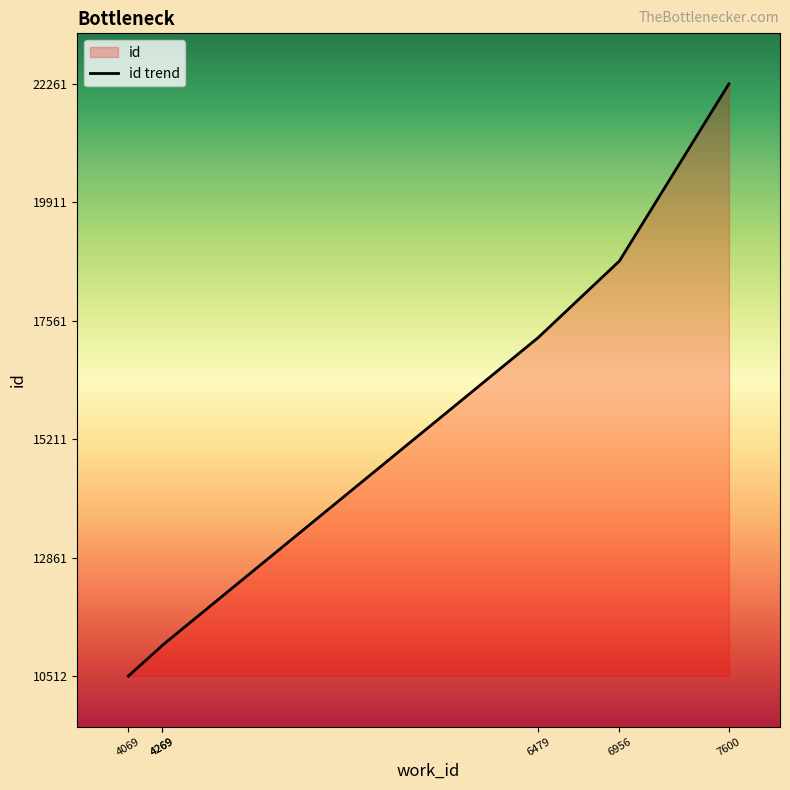

What is the change in value from 4269 to 6956?

+7622